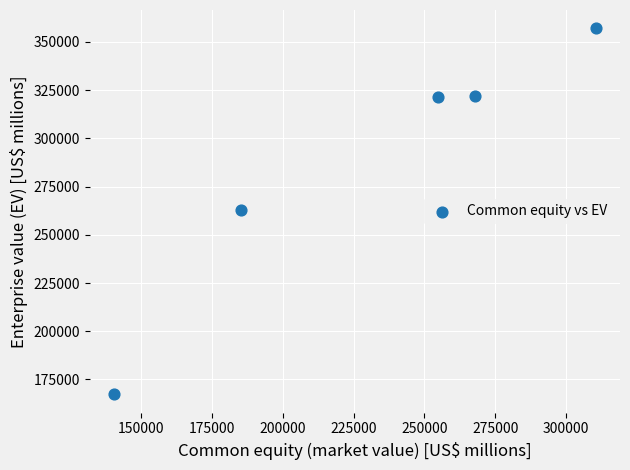

What is the range of Y values (max minus min)?

189799